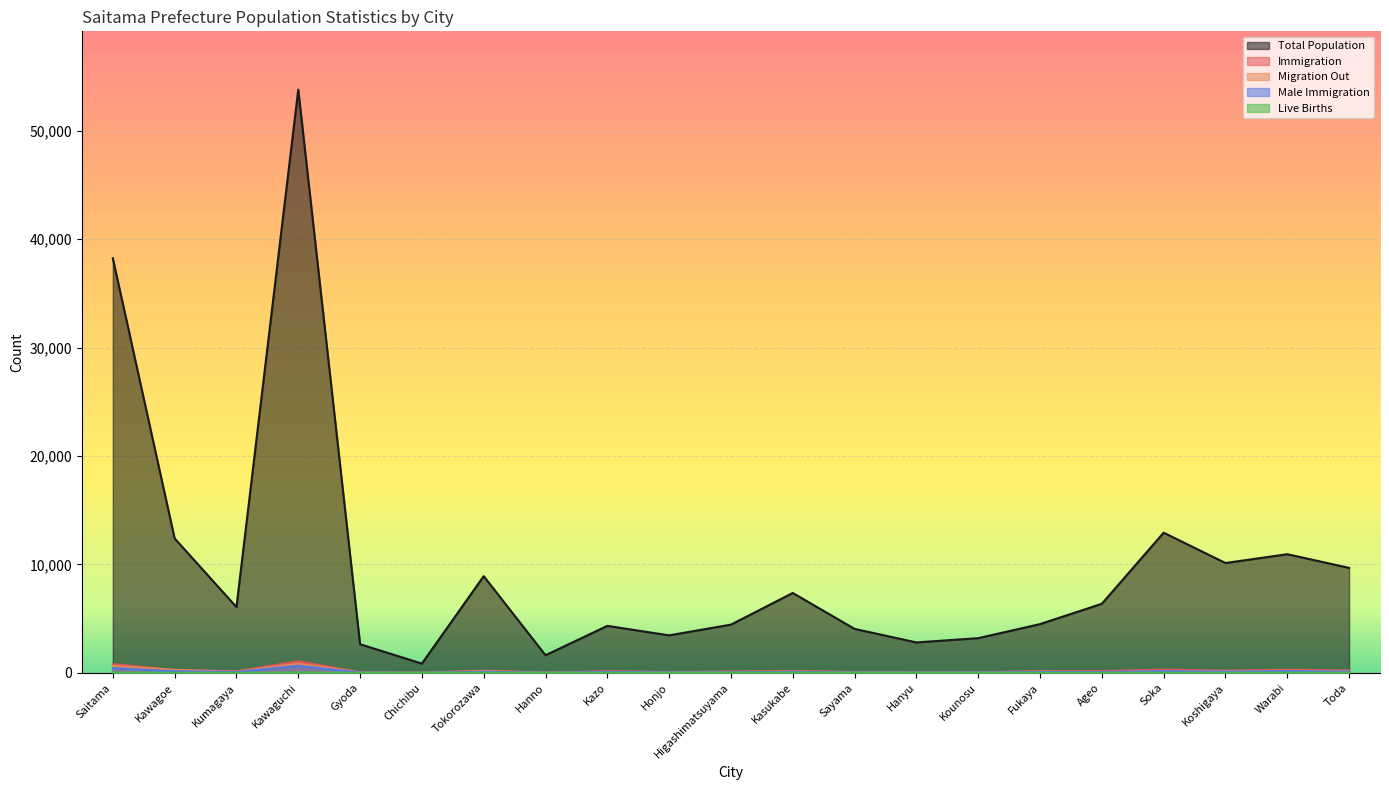

Which series changed the most between Kazo and Fukaya?

Total Population